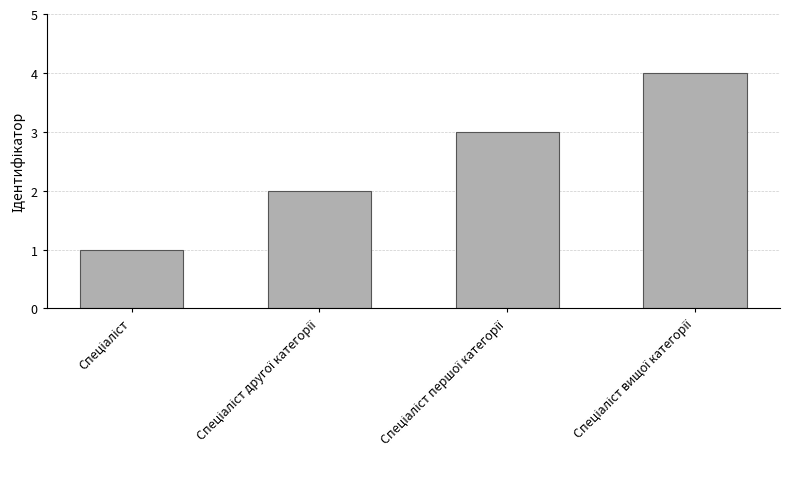

Does the chart contain any negative values?

No